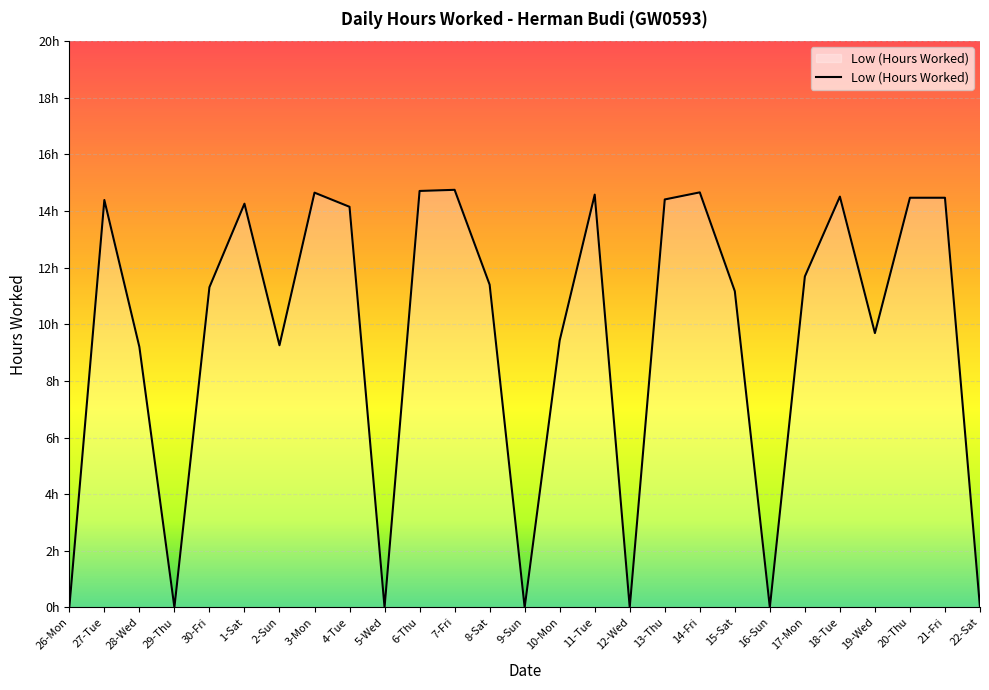

The chart shows a value of 3.8 at 10-Mon. True or false?

False